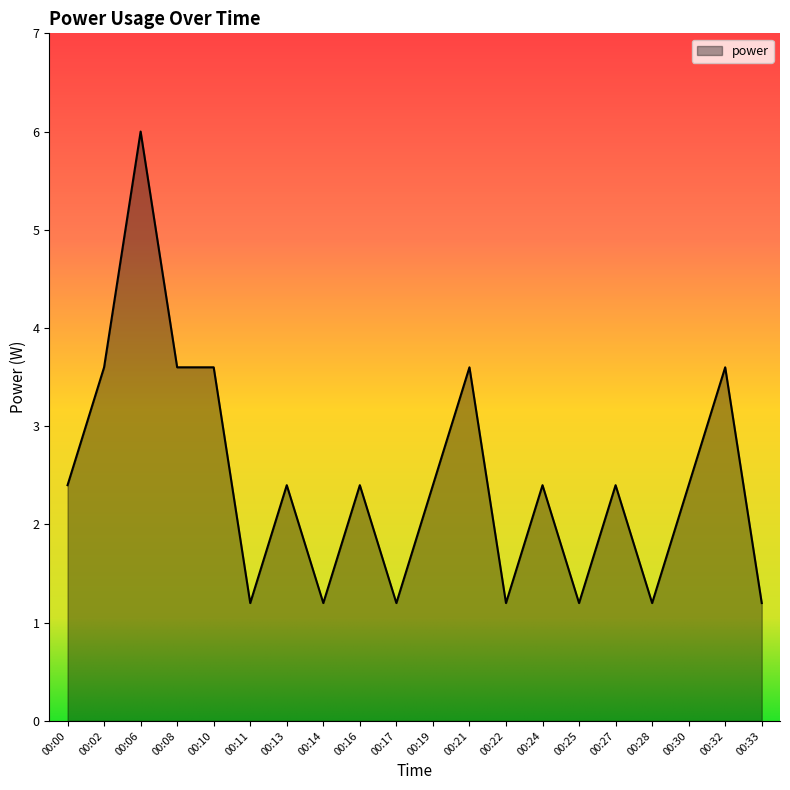

Between 00:16 and 00:11, which is larger?

00:16